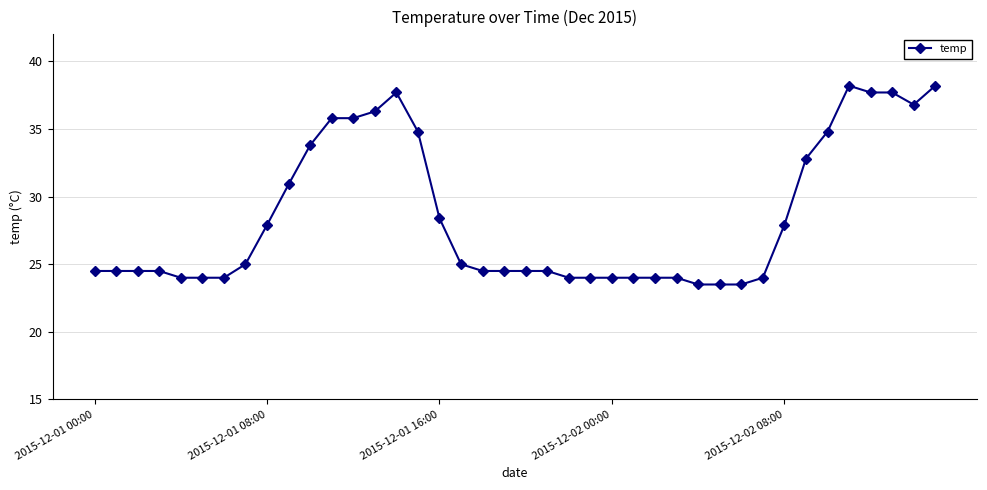

What is the average value?

28.6